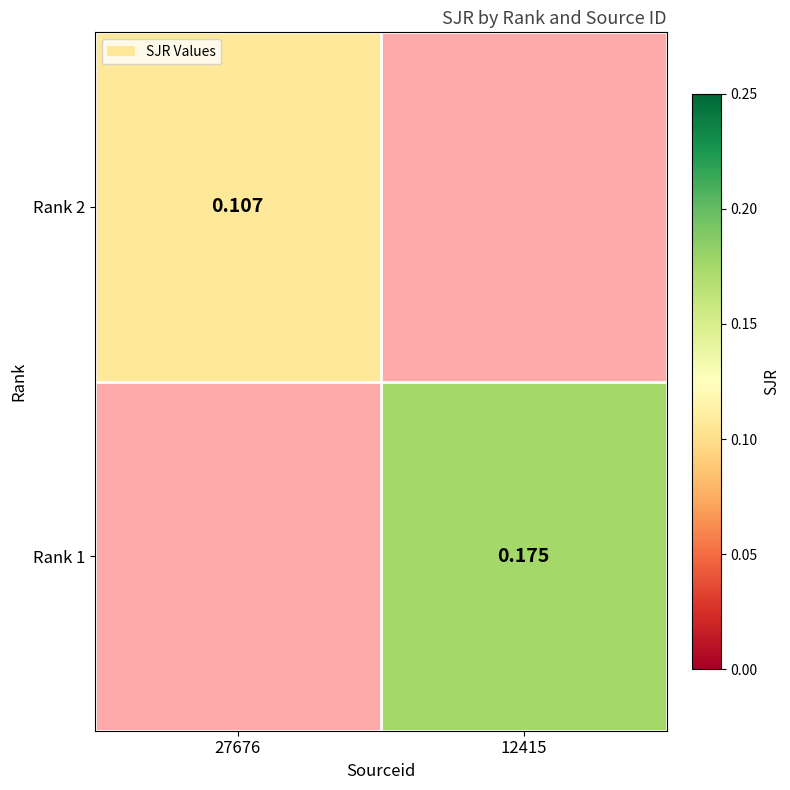

The value of Rank 1 at 12415 is 0.1. True or false?

False